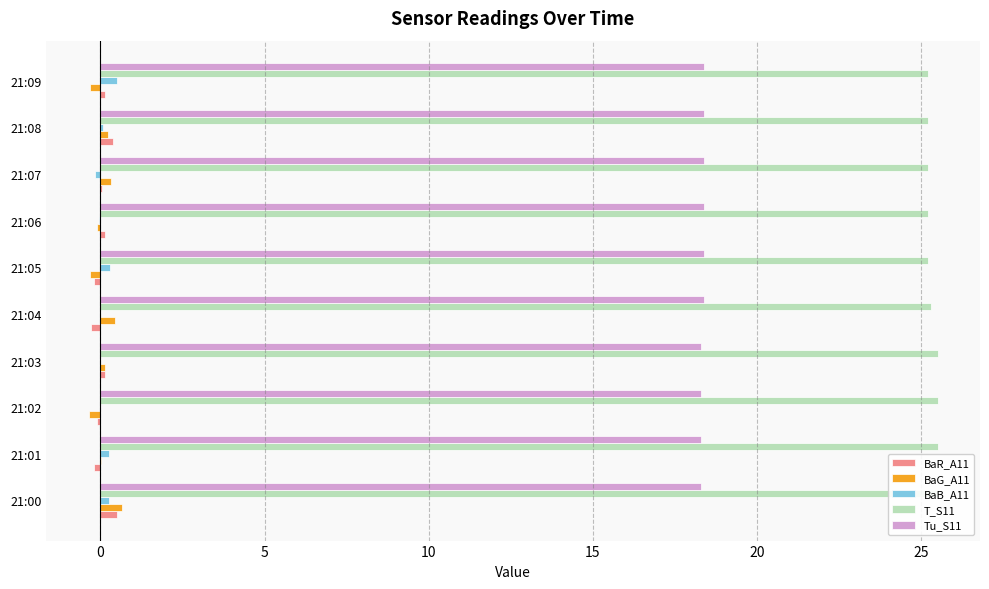

Is the value of BaG_A11 at 21:00 greater than the value of BaB_A11 at 21:03?

Yes